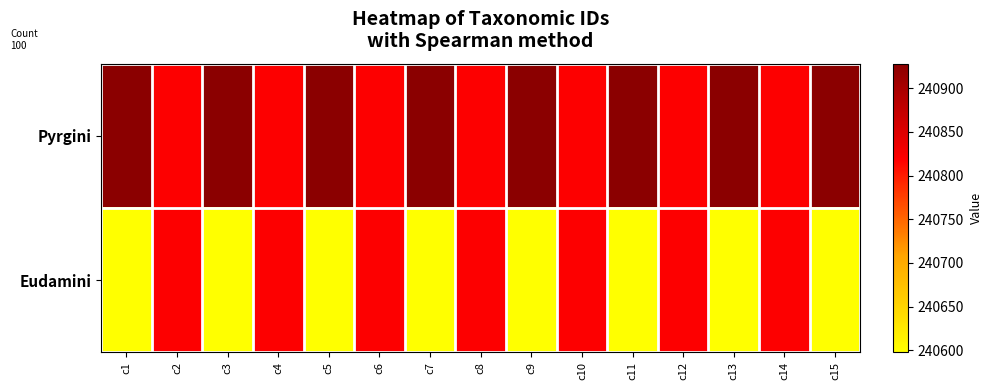

Which series has the largest total across all categories?

Pyrgini